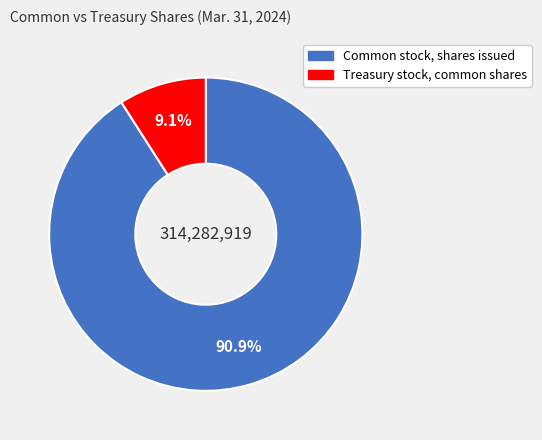

Which has a higher value, Treasury stock, common shares or Common stock, shares issued?

Common stock, shares issued